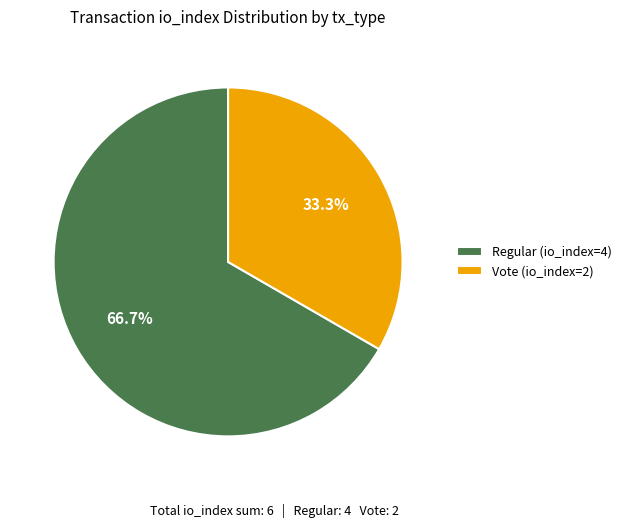

What percentage is the Regular (io_index=4) slice, to the nearest percent?

67%